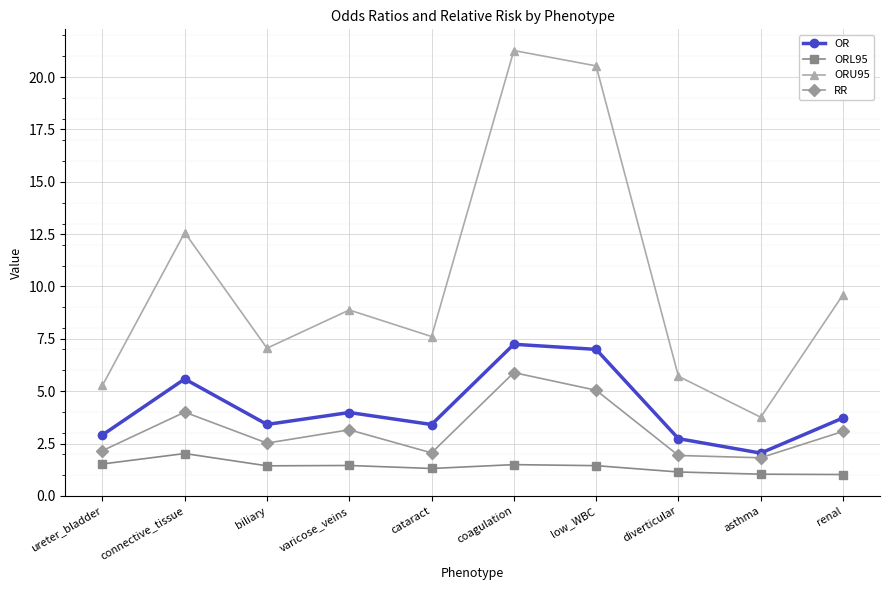

What is the minimum value for RR?

1.8